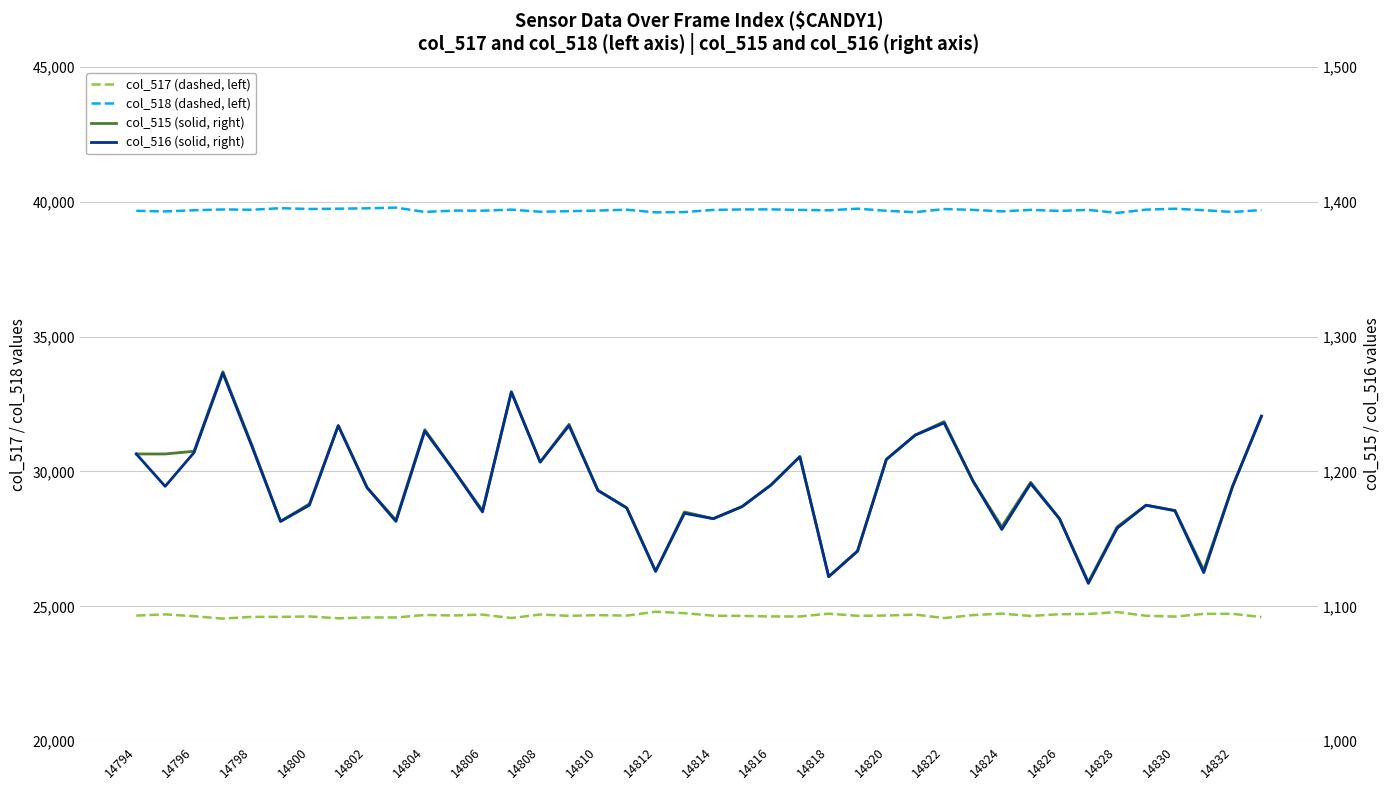

True or false: col_516 and col_517 intersect in this chart.

False